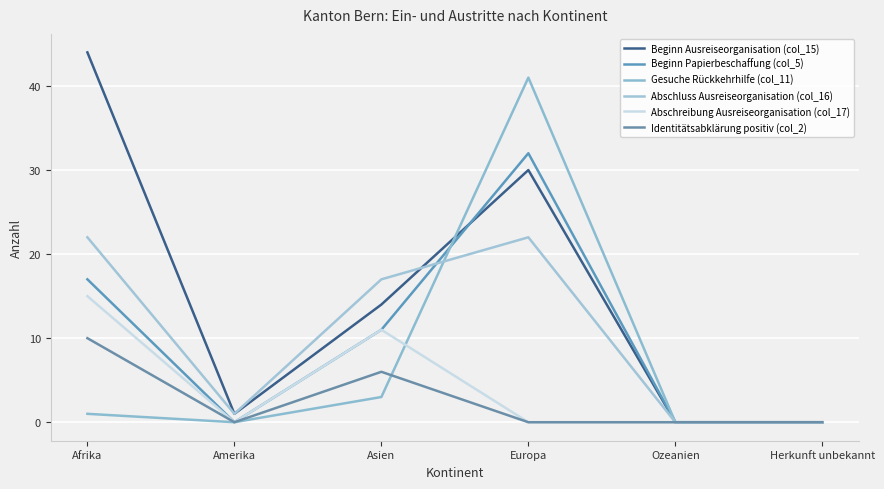

True or false: Identitätsabklärung positiv (col_2) and Gesuche Rückkehrhilfe (col_11) intersect in this chart.

True